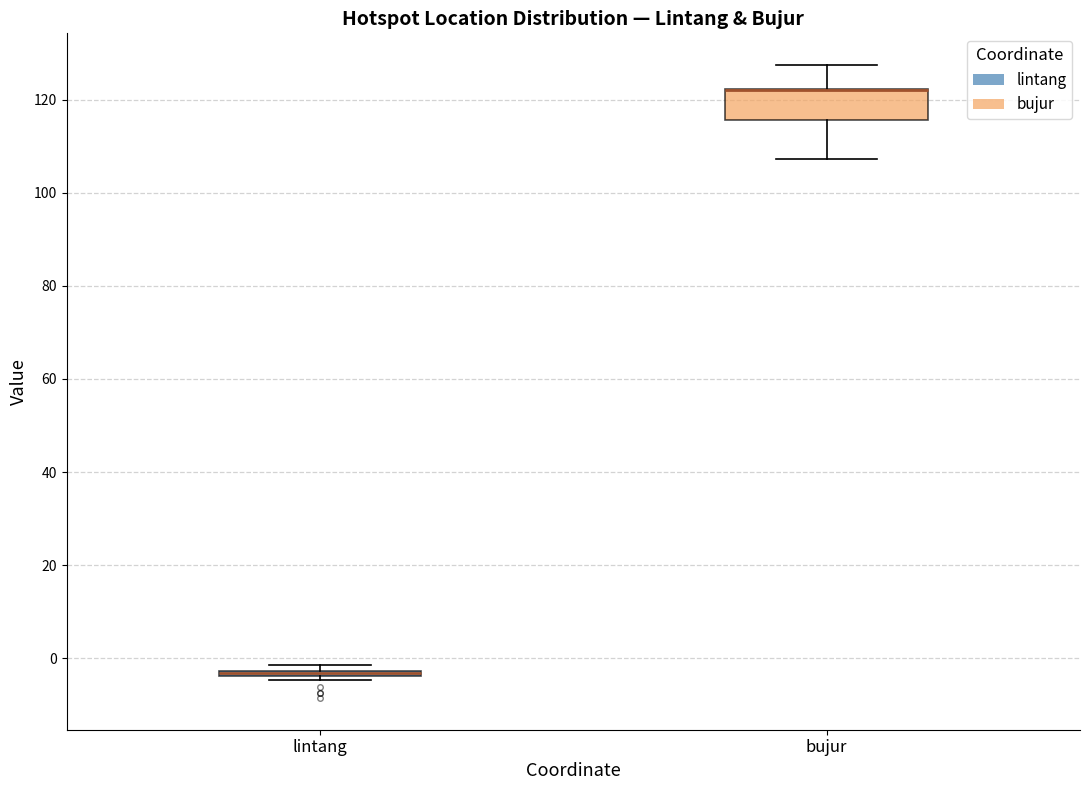

Where does the upper whisker of the box for bujur end on the y-axis? The values are not printed on the chart, so give them approximately, as read against the axis.

128